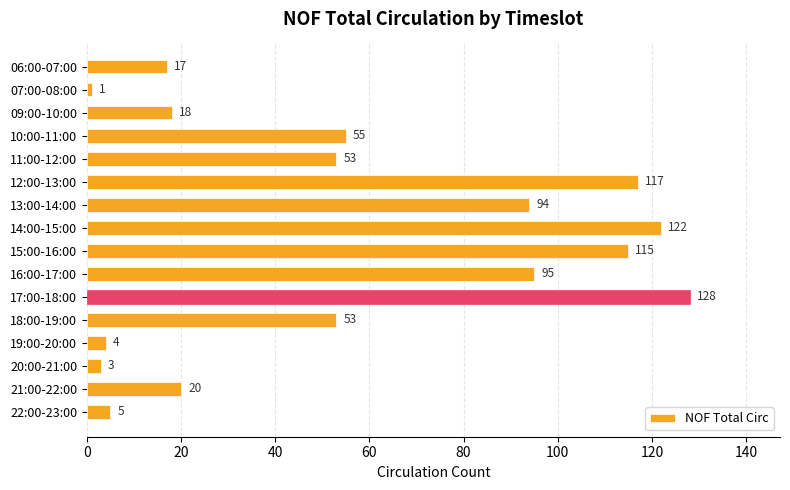

What is the greatest value displayed?

128